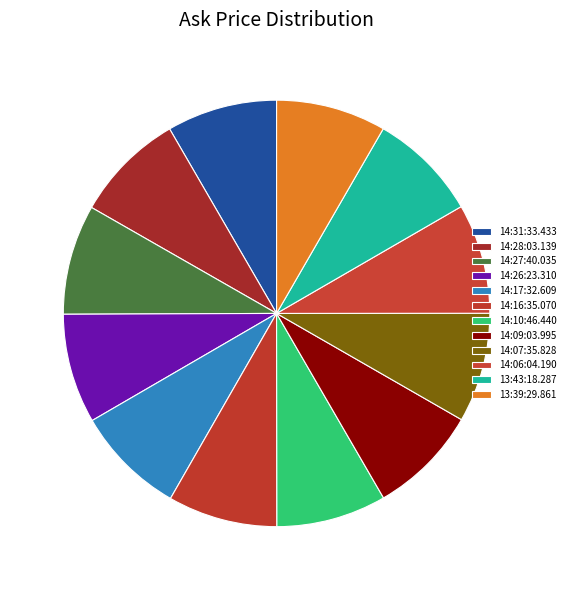

Approximately how many times larger is the value at 14:27:40.035 compared to 13:39:29.861?

1.0